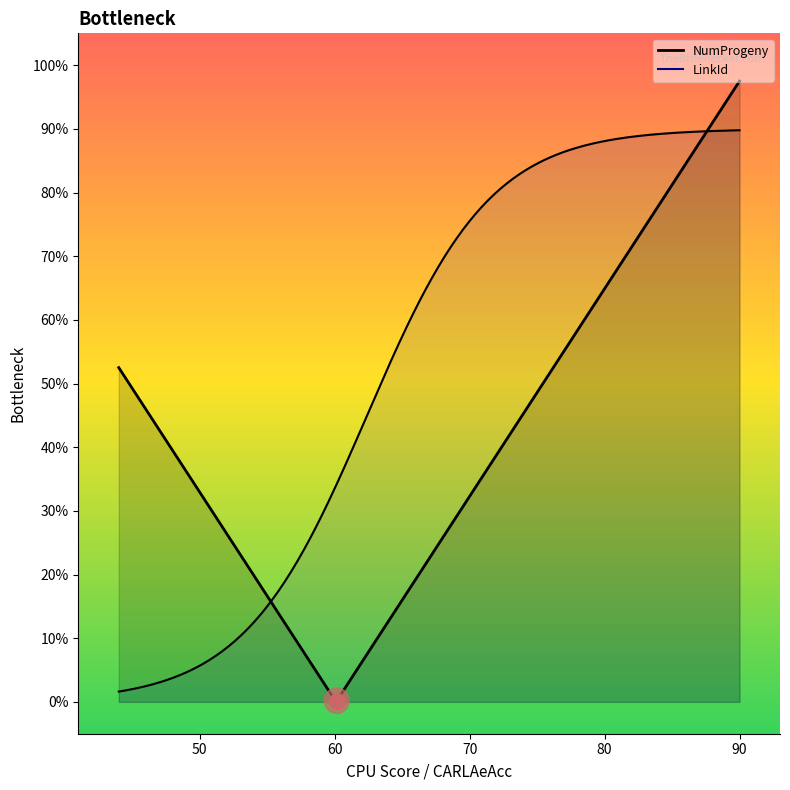

Which series contains the highest Y value?

LinkId